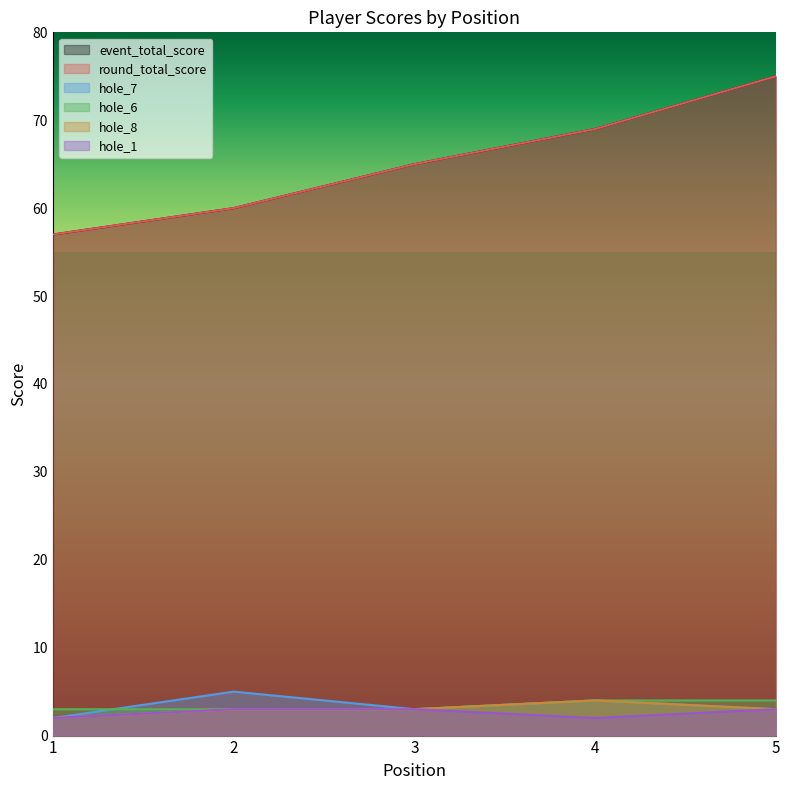

True or false: hole_7 and hole_1 intersect in this chart.

False